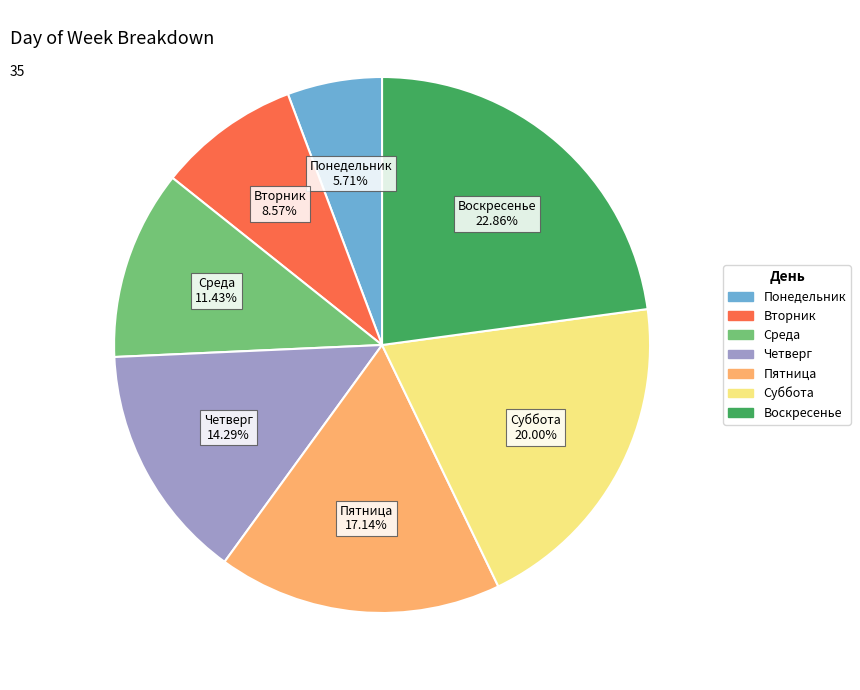

To the nearest percent, what is the difference between the largest and smallest slice percentages?

17%